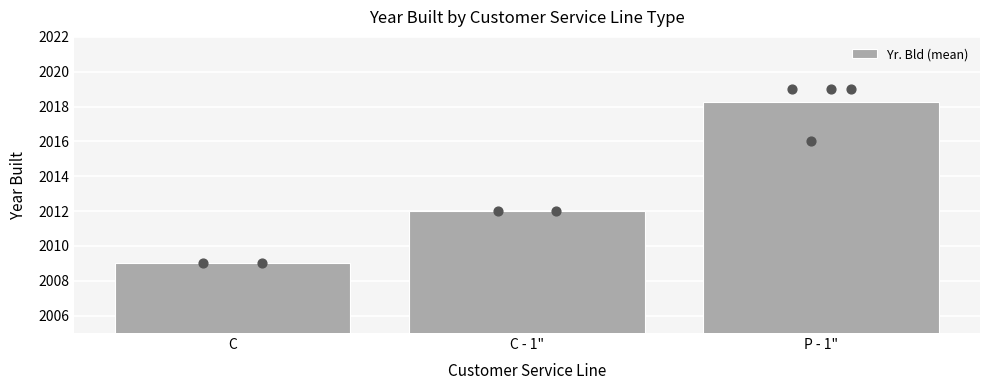

What is the change in value from C - 1" to P - 1"?

+6.2